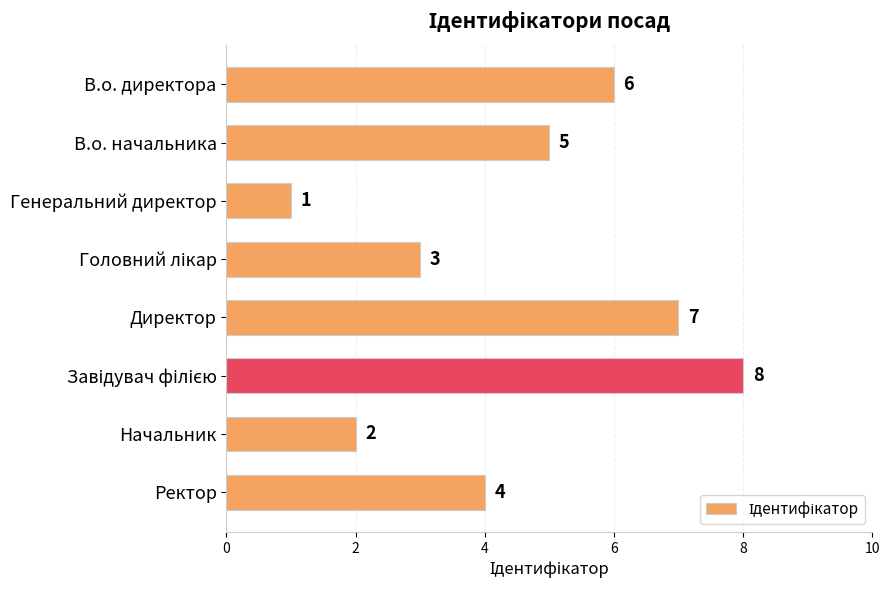

How many bars are there in total?

8